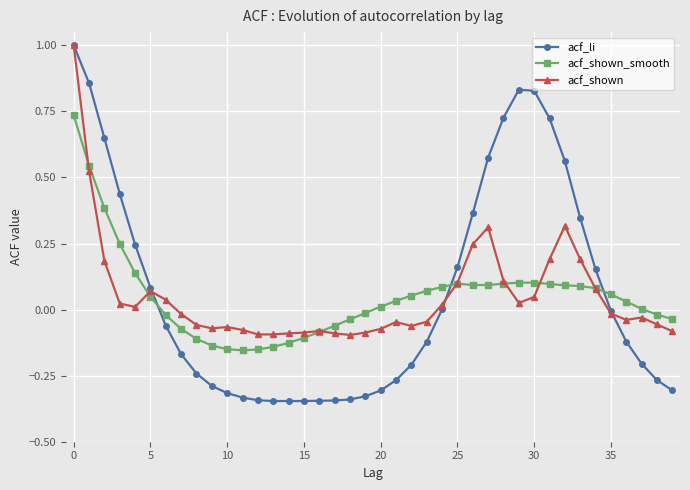

True or false: acf_li and acf_shown_smooth intersect in this chart.

True